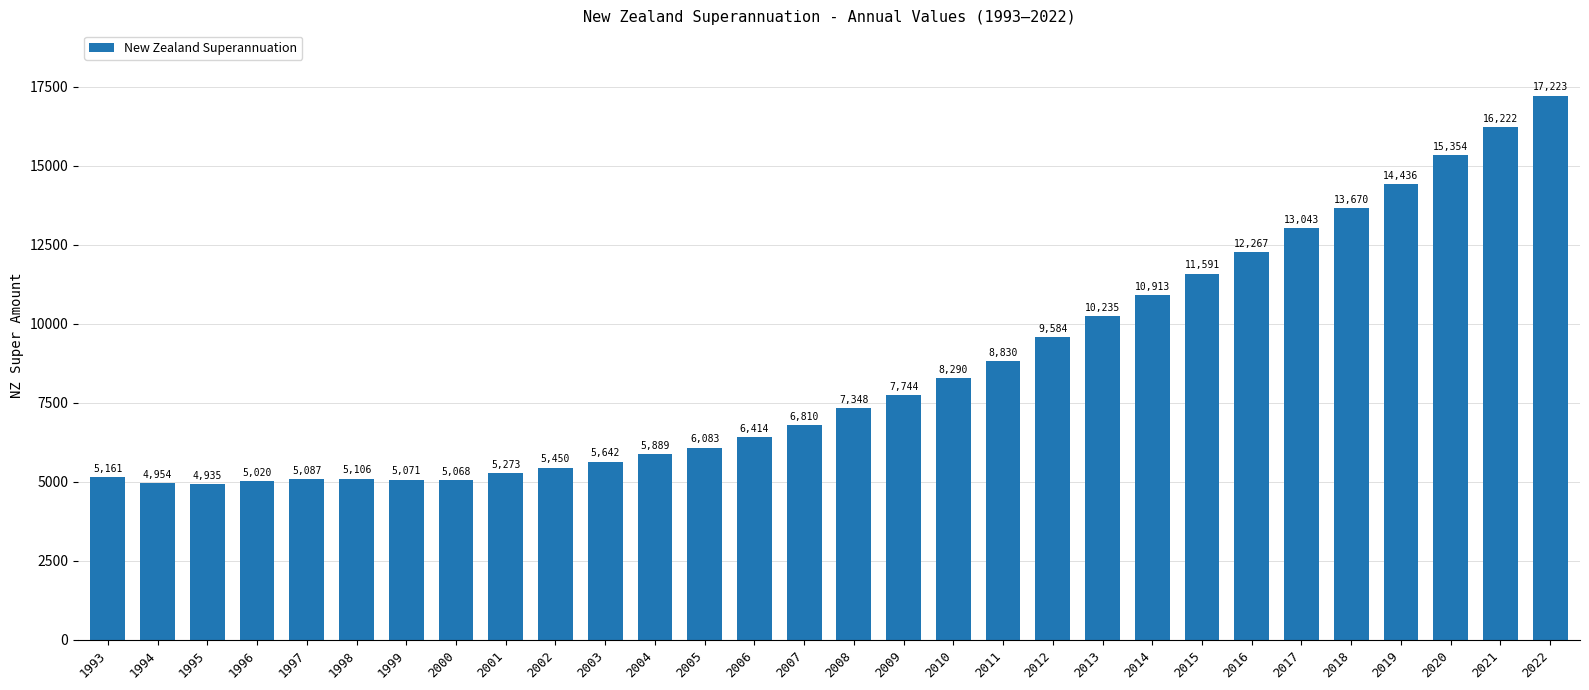

What is the value of the 19th bar from the left?

8830.0